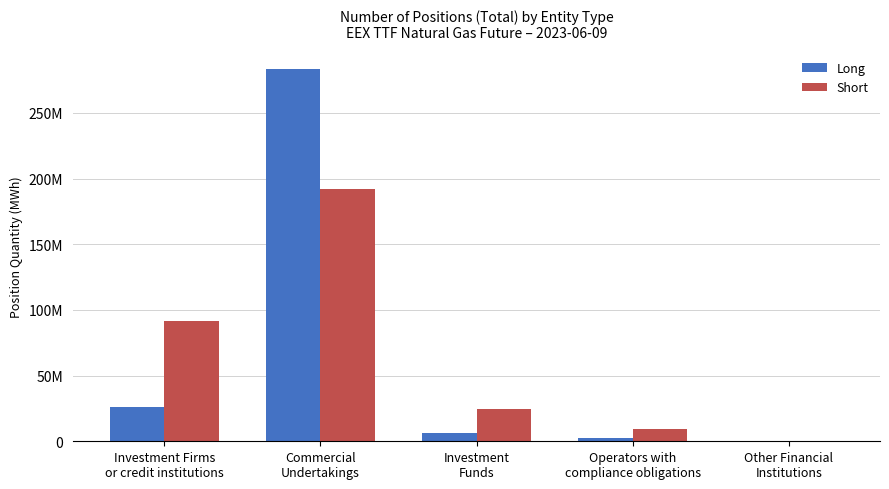

Where does the Short series first go above 24518934?

Investment Firms
or credit institutions